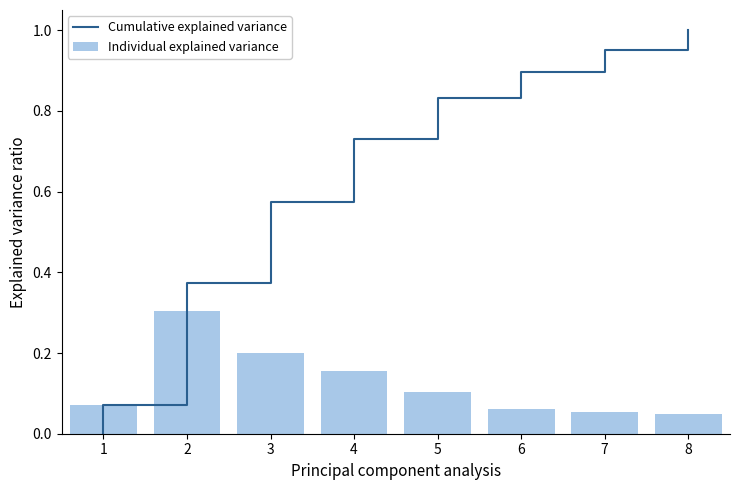

Count the values in the range 0 to 1.

8